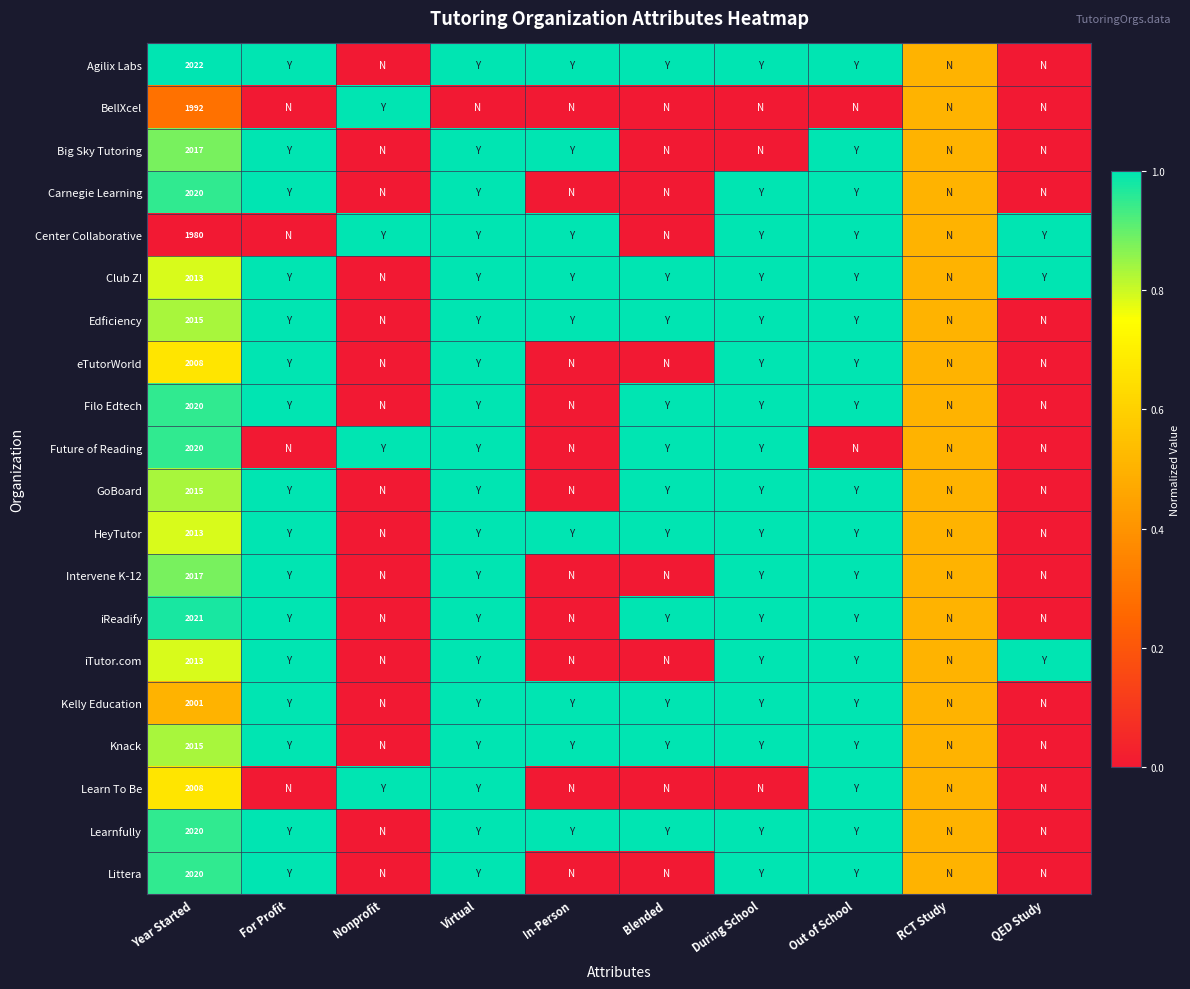

The value of Filo Edtech at Year Started is 3350.8. True or false?

False